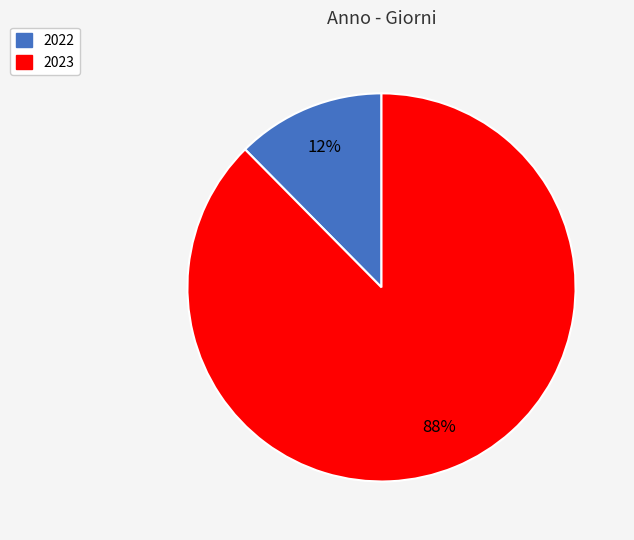

Does 2022 account for over 50% of the chart?

No